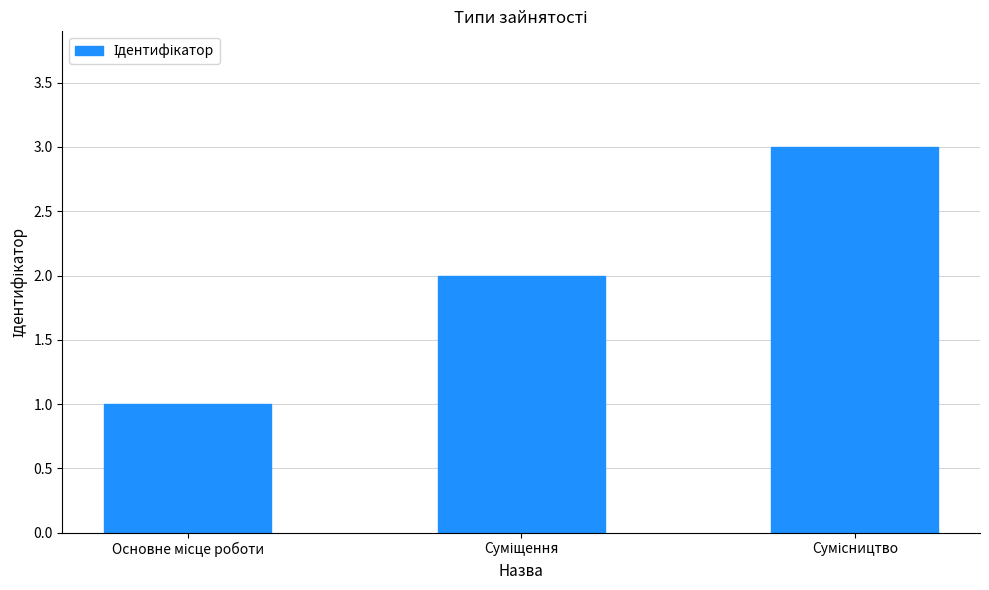

Reading left to right, extract all data points from this chart.

1	2	3